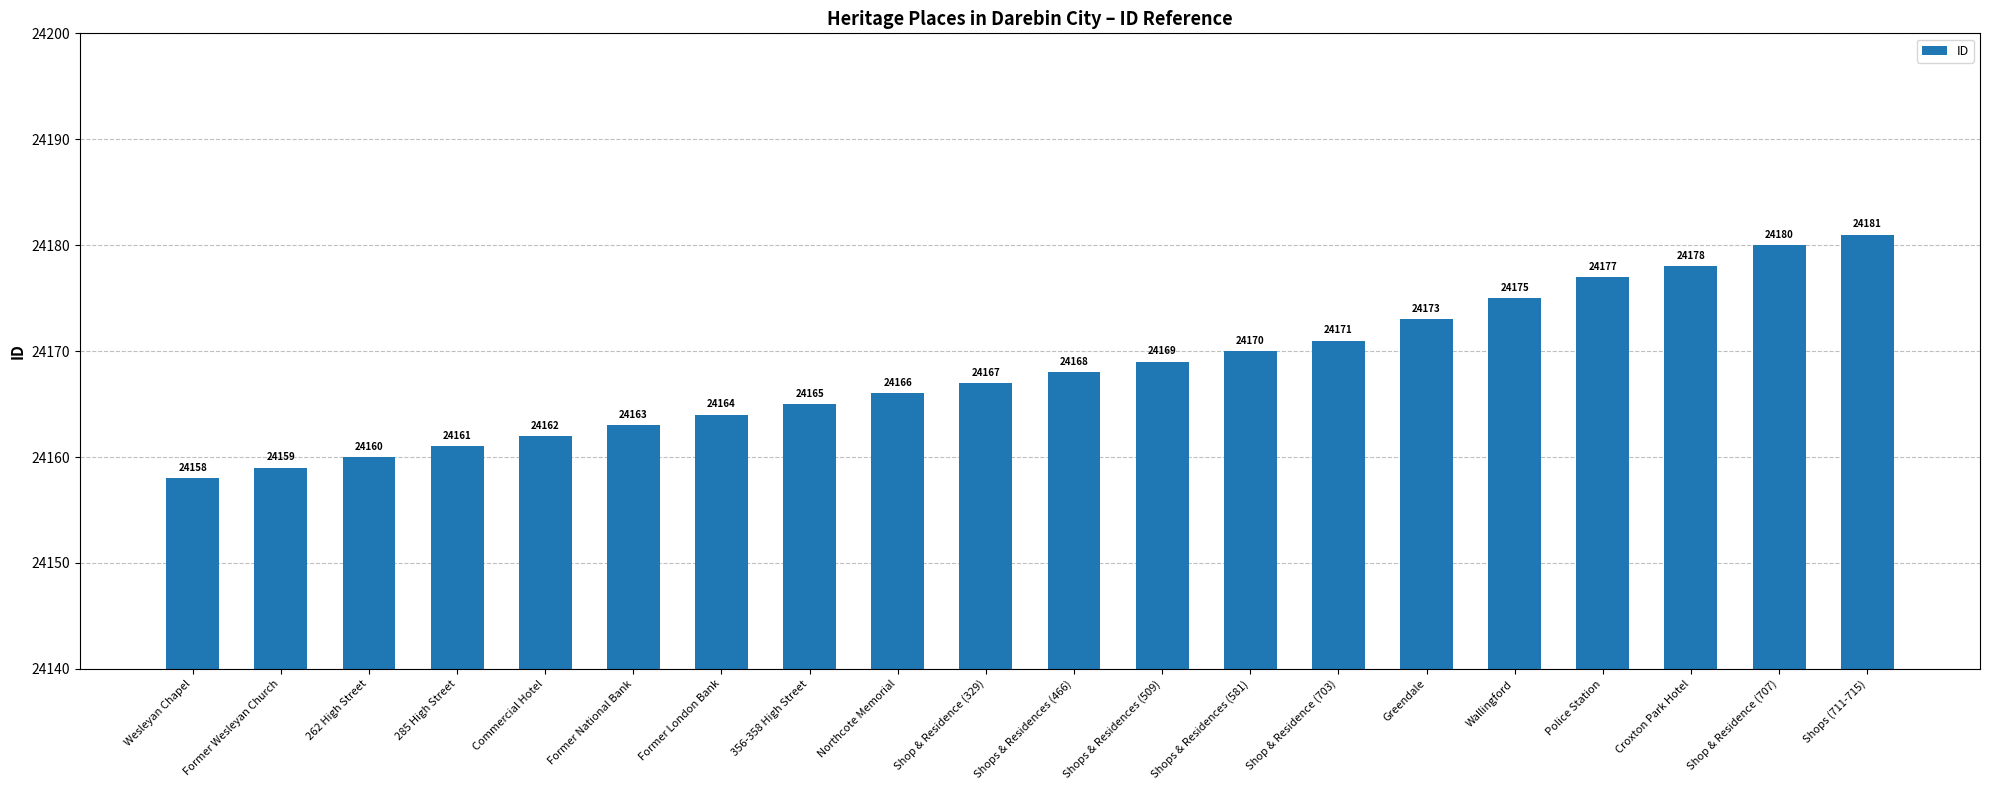

Reading left to right, extract all data points from this chart.

24158	24159	24160	24161	24162	24163	24164	24165	24166	24167	24168	24169	24170	24171	24173	24175	24177	24178	24180	24181